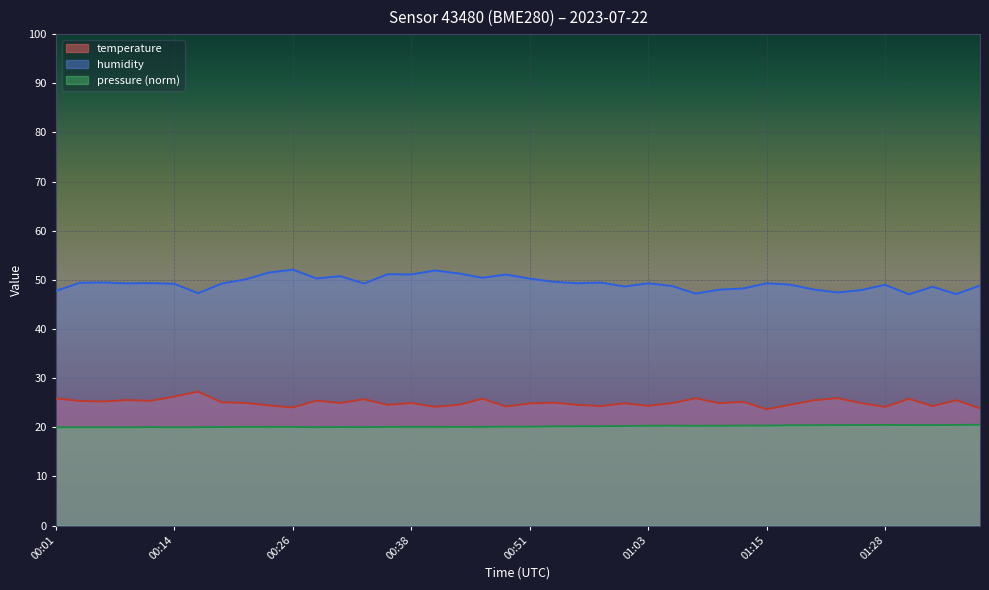

What is the total value across all series at 00:26?

96.2